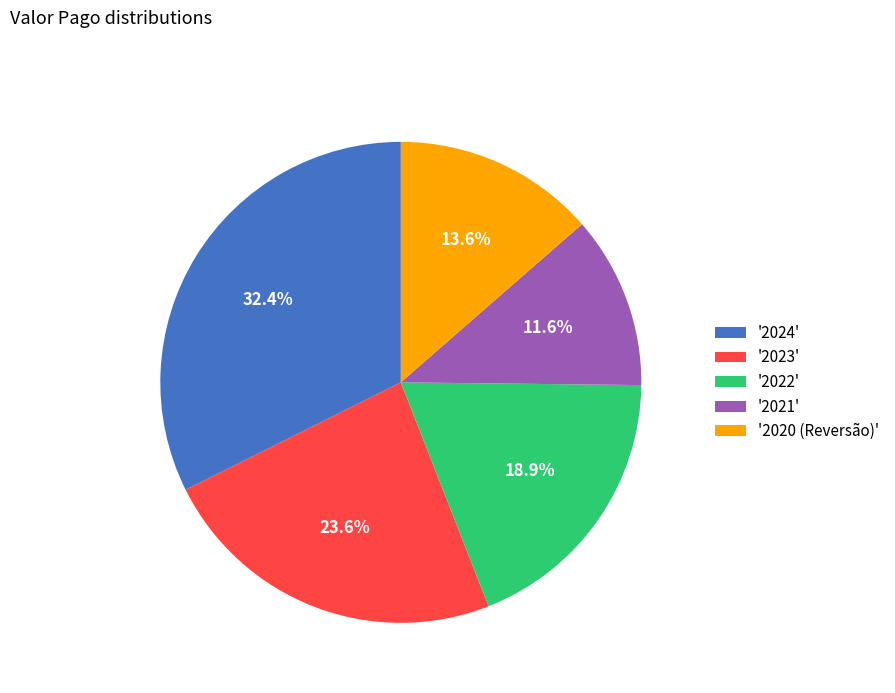

Count the number of slices in the pie.

5